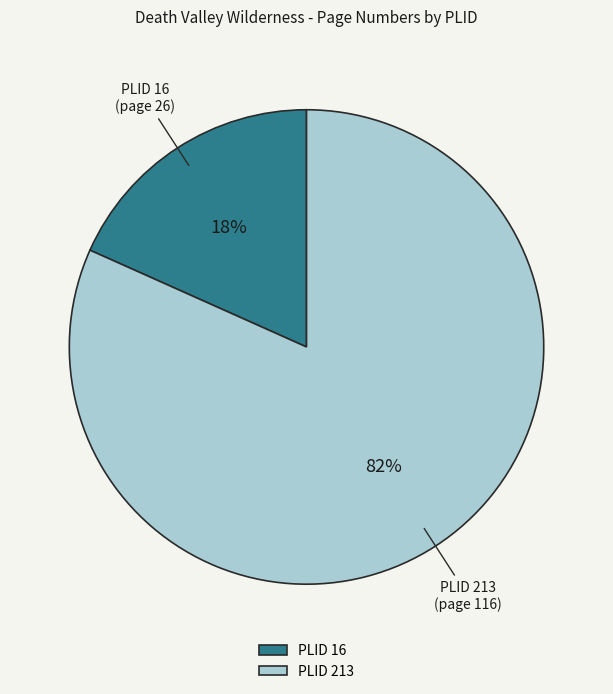

To the nearest percent, what portion does PLID 213 represent?

82%